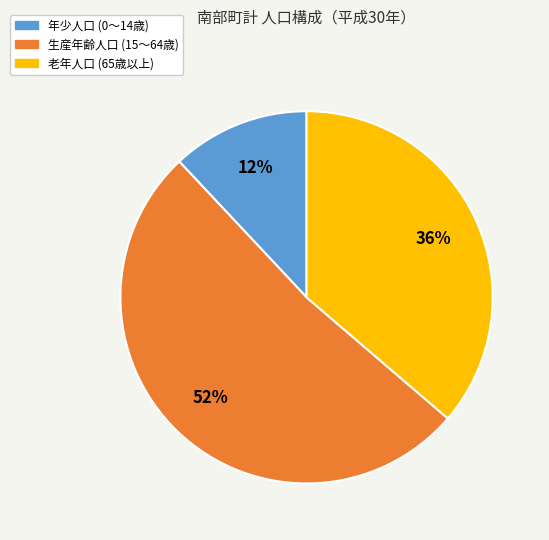

Count the number of slices in the pie.

3